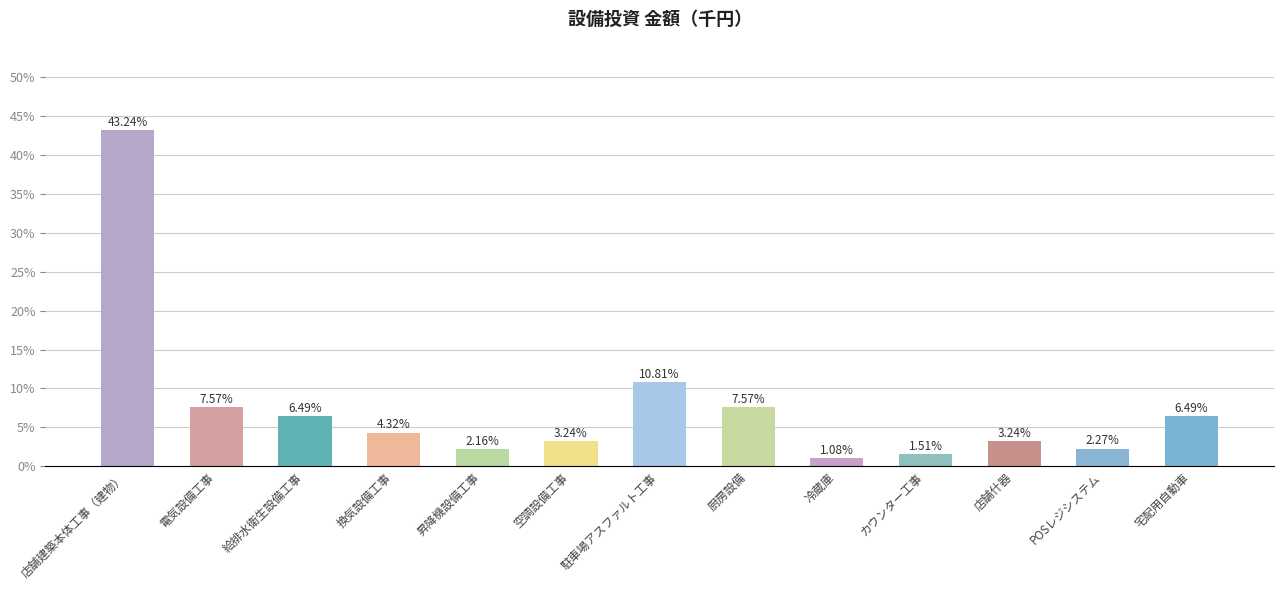

What is the difference between the second highest and second lowest values?

9.3